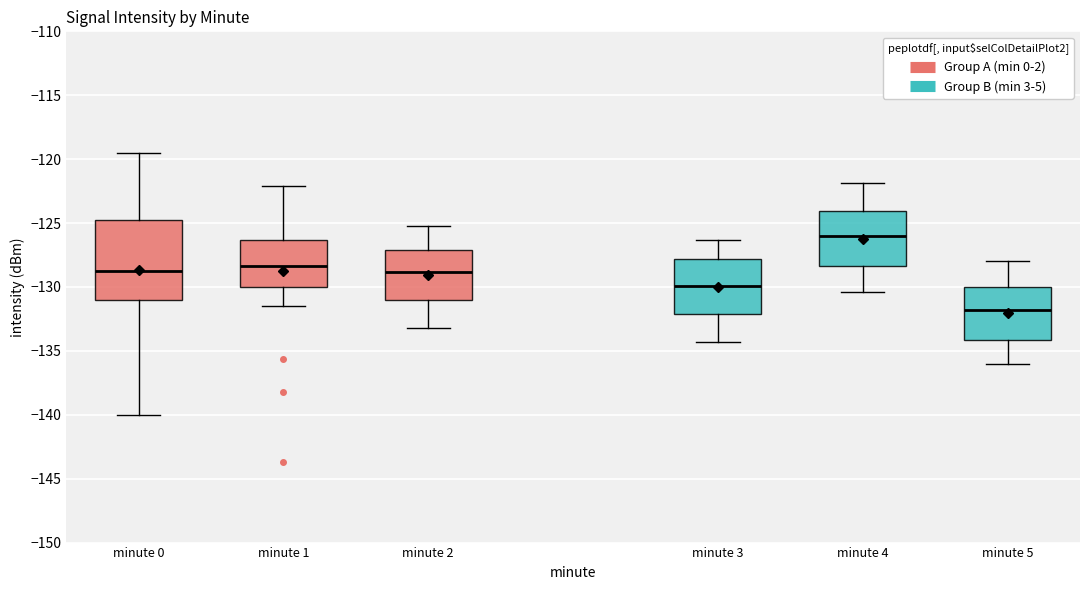

Which box's median line is the highest?

minute 4